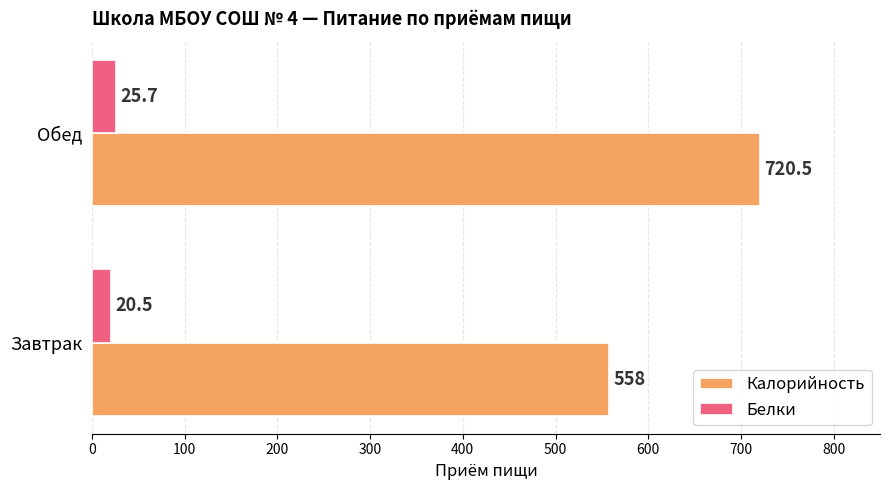

What is the average value of the Белки series?

23.1